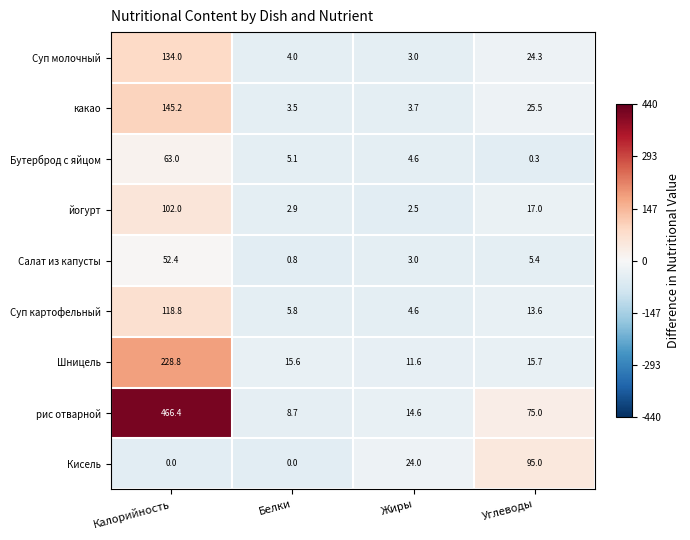

Which series has the widest spread of values?

рис отварной